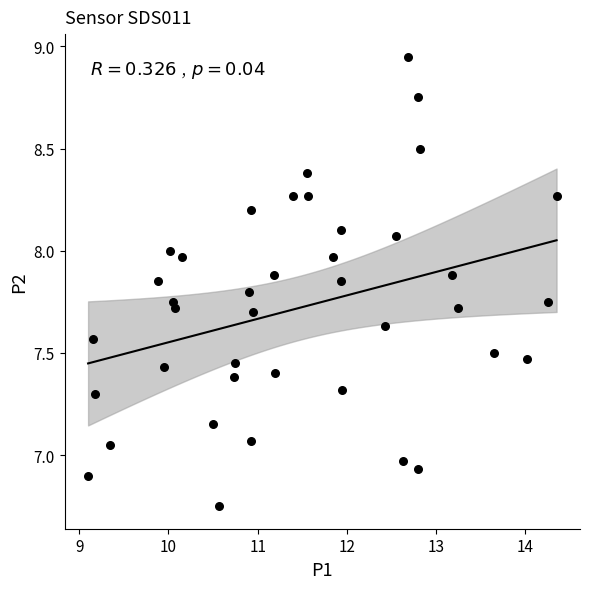

What is the range of Y values (max minus min)?

2.2